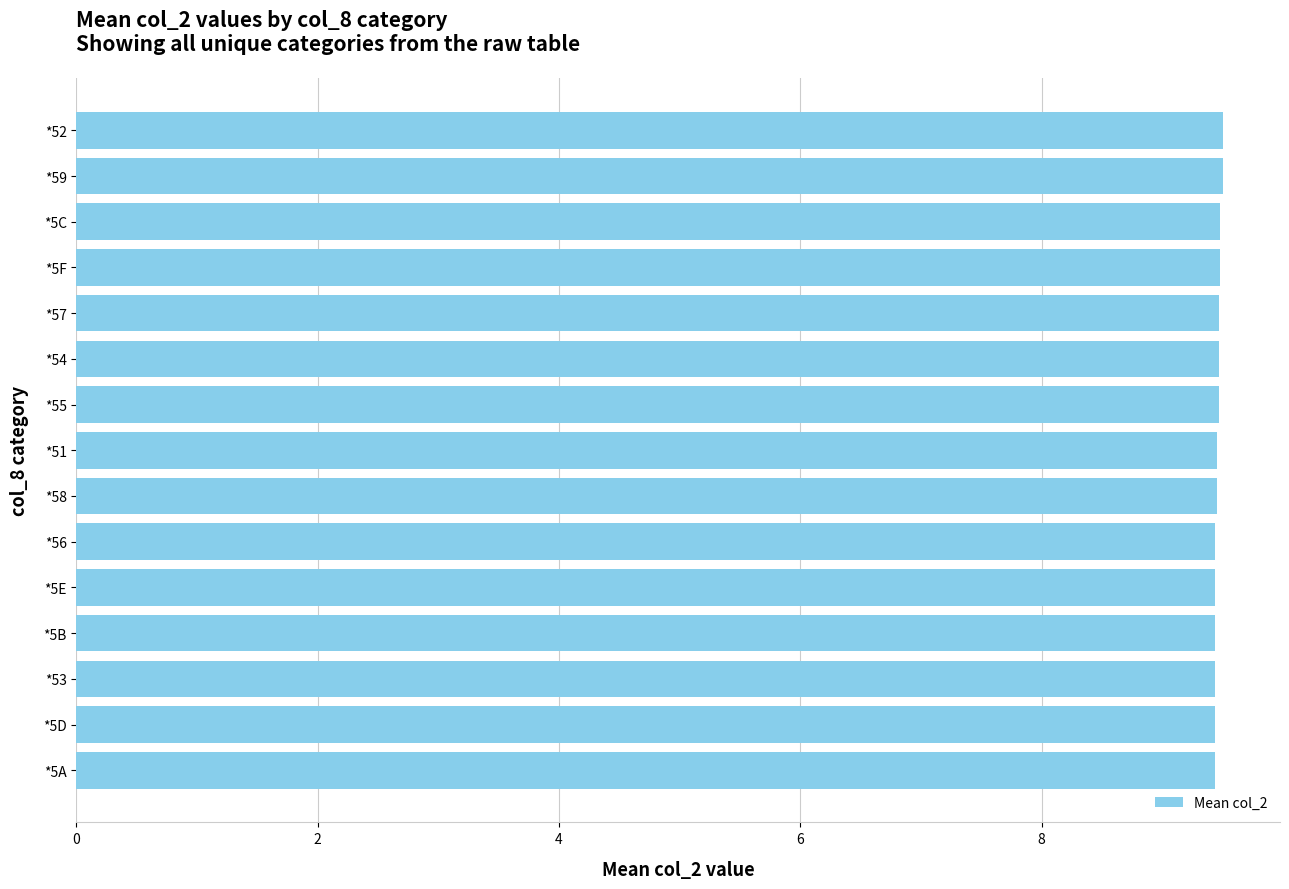

What is the average value?

9.5